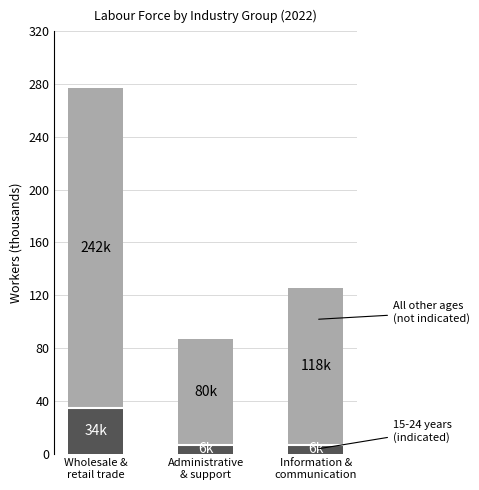

At which category is the sum across all series the highest?

Wholesale &
retail trade